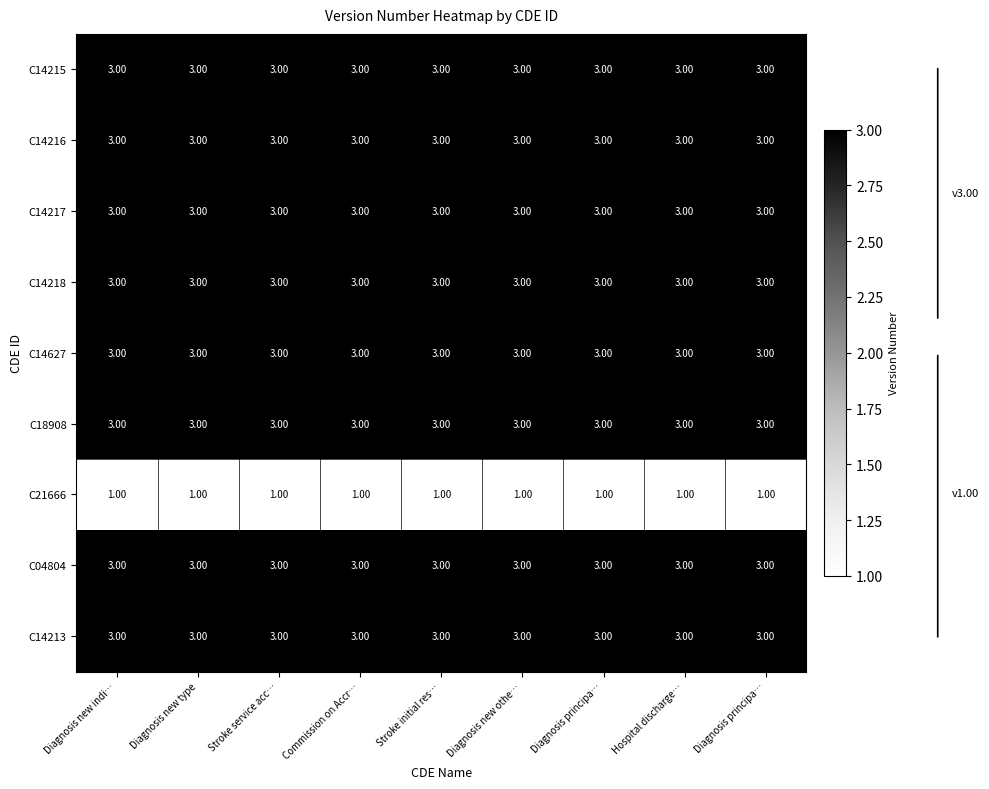

At which category does the chart reach its minimum across all series?

Diagnosis new indi…